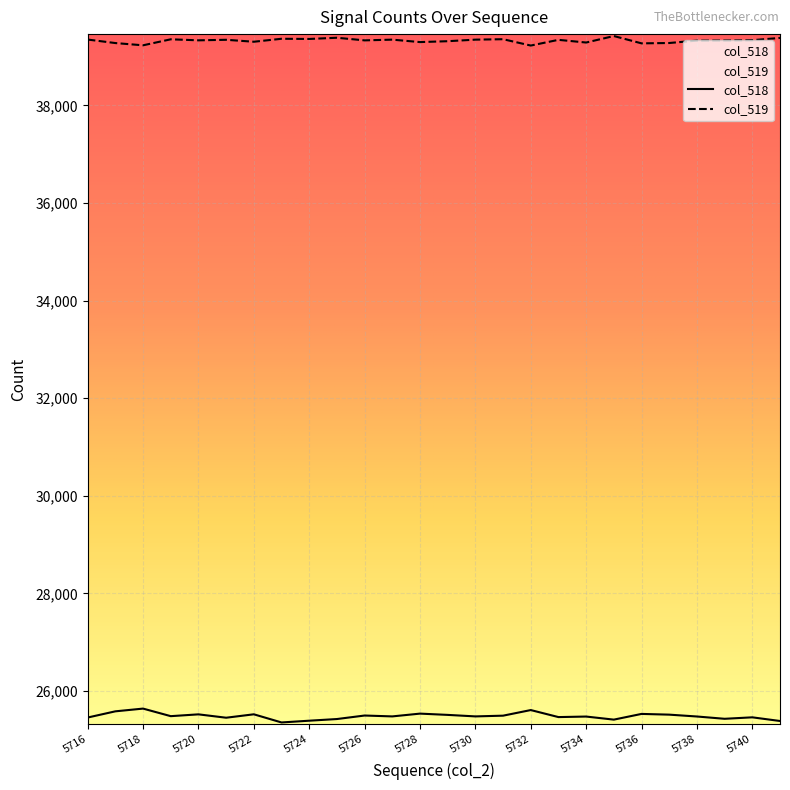

What is the value of the col_518 point at the 16th from the left?

25494